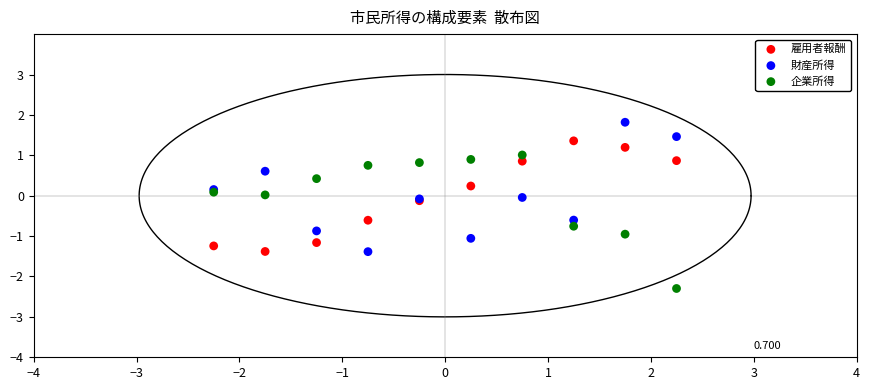

Which series reaches the minimum Y coordinate?

企業所得